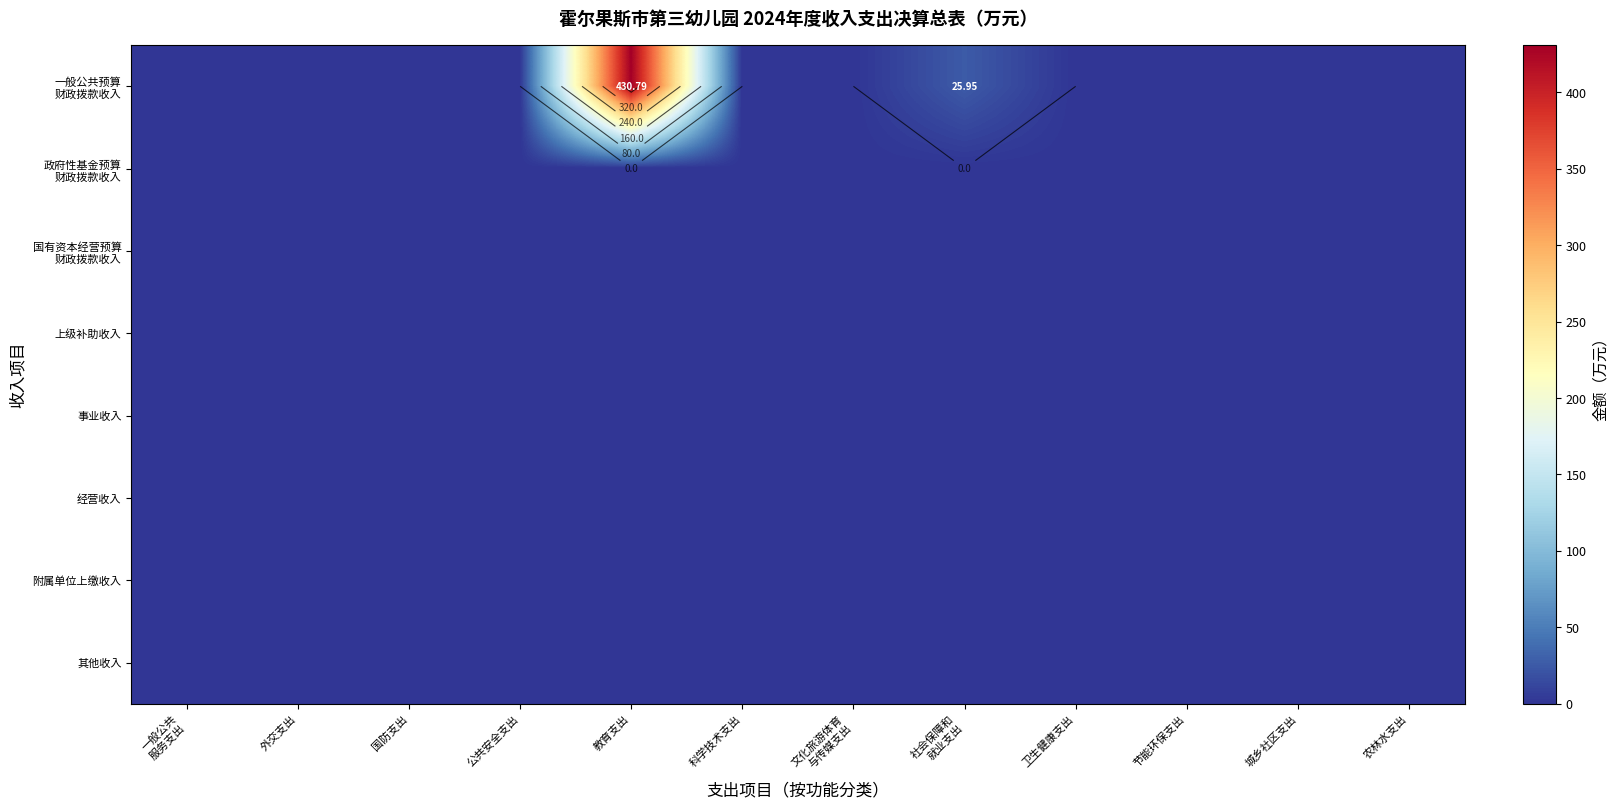

Rank the series at 社会保障和 就业支出 from highest to lowest value.

一般公共预算 财政拨款收入, 政府性基金预算 财政拨款收入, 国有资本经营预算 财政拨款收入, 上级补助收入, 事业收入, 经营收入, 附属单位上缴收入, 其他收入